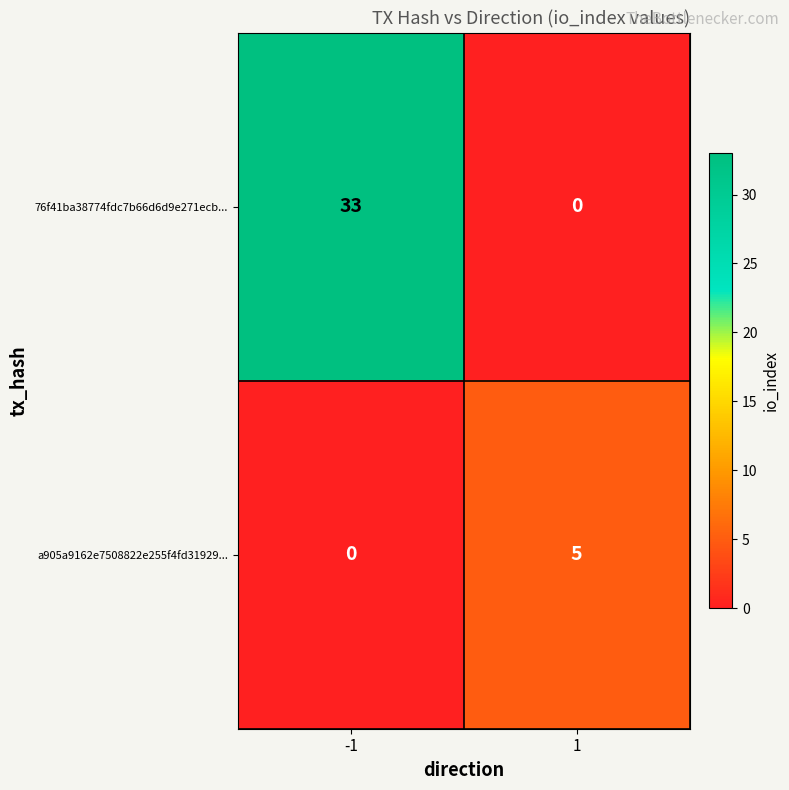

Which series has the largest total across all categories?

76f41ba38774fdc7b66d6d9e271ecb...